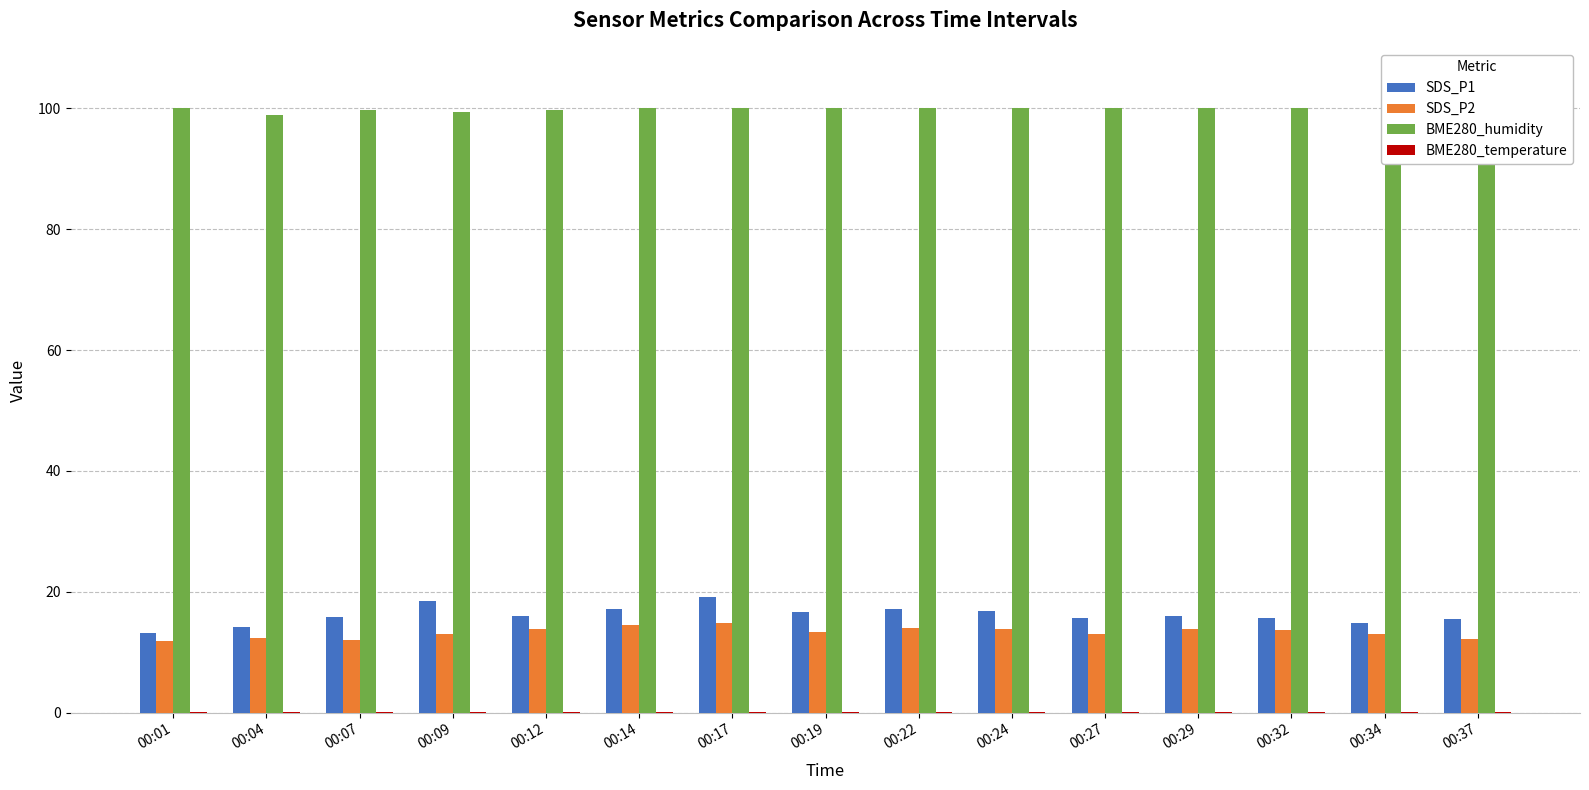

Reading left to right, transcribe all the data shown in this chart.

SDS_P1: 00:01=13.2	00:04=14.2	00:07=15.8	00:09=18.4	00:12=15.9	00:14=17.1	00:17=19.1	00:19=16.7	00:22=17.2	00:24=16.8	00:27=15.7	00:29=15.9	00:32=15.6	00:34=14.9	00:37=15.5
SDS_P2: 00:01=11.8	00:04=12.3	00:07=12.0	00:09=12.9	00:12=13.8	00:14=14.4	00:17=14.8	00:19=13.4	00:22=14.1	00:24=13.8	00:27=13.0	00:29=13.8	00:32=13.7	00:34=13.0	00:37=12.2
BME280_humidity: 00:01=100.0	00:04=98.9	00:07=99.7	00:09=99.4	00:12=99.8	00:14=100.0	00:17=100.0	00:19=100.0	00:22=100.0	00:24=100.0	00:27=100.0	00:29=100.0	00:32=100.0	00:34=100.0	00:37=100.0
BME280_temperature: 00:01=0.1	00:04=0.1	00:07=0.1	00:09=0.1	00:12=0.1	00:14=0.1	00:17=0.1	00:19=0.1	00:22=0.1	00:24=0.1	00:27=0.1	00:29=0.1	00:32=0.1	00:34=0.1	00:37=0.1